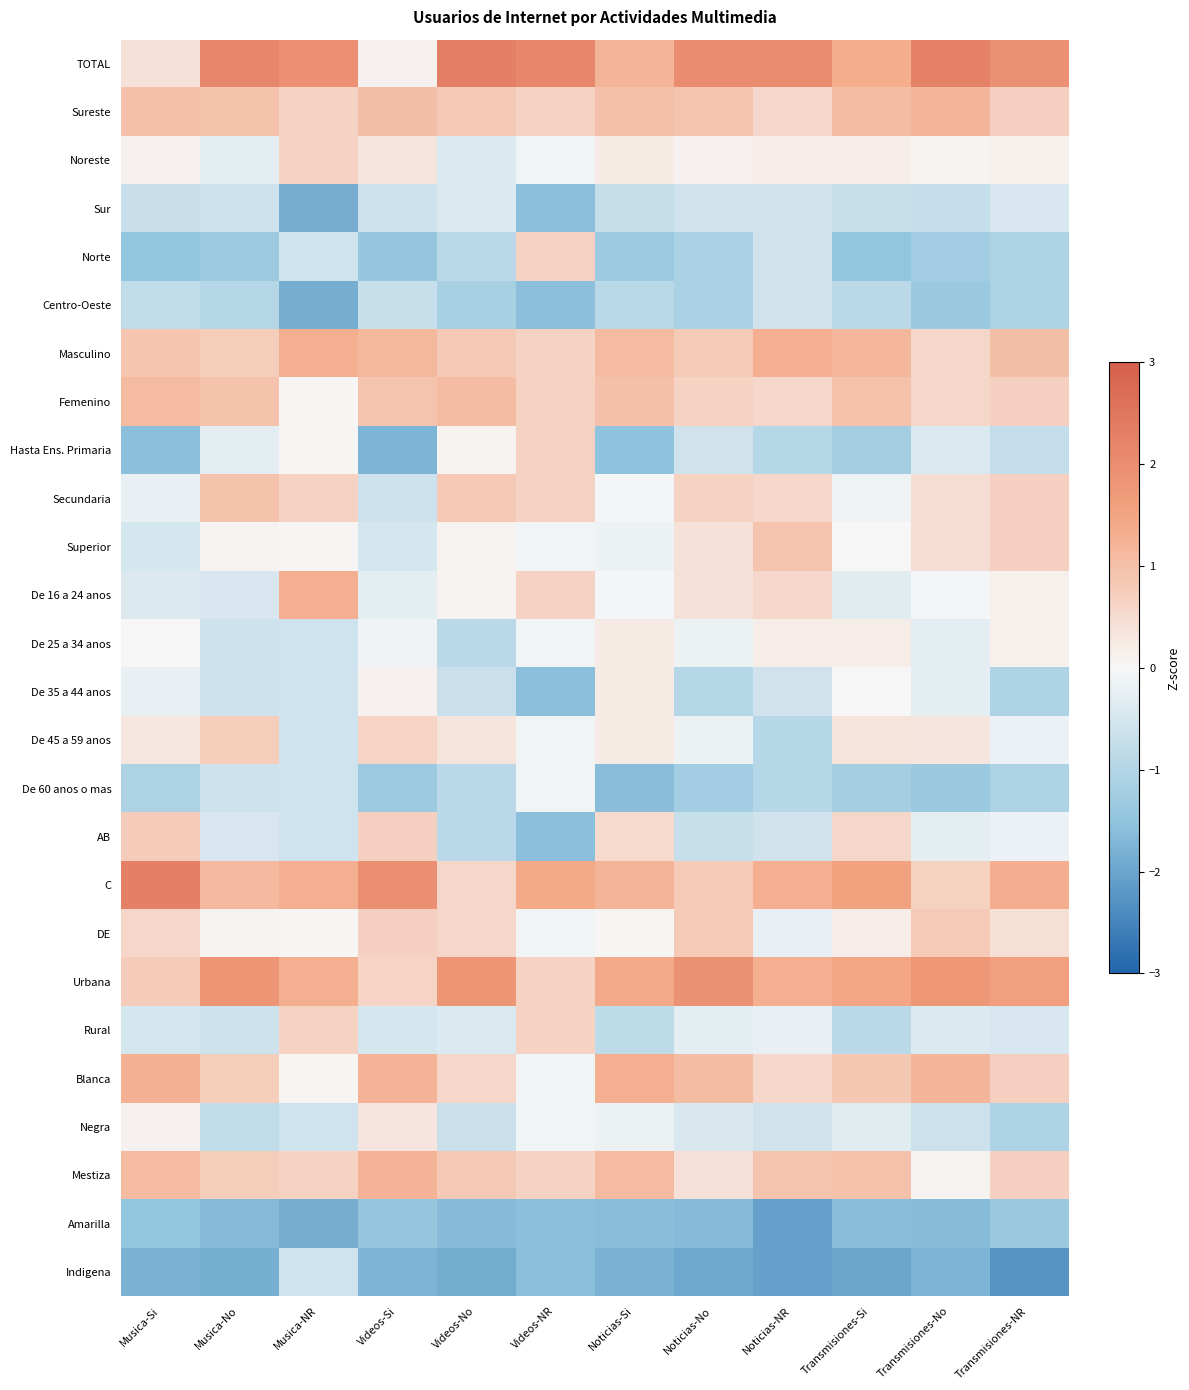

Reading left to right, extract all data points from this chart.

TOTAL: Musica-Si=0.4	Musica-No=2.2	Musica-NR=1.9	Videos-Si=0.1	Videos-No=2.3	Videos-NR=2.2	Noticias-Si=1.2	Noticias-No=2.0	Noticias-NR=2.1	Transmisiones-Si=1.4	Transmisiones-No=2.3	Transmisiones-NR=1.9
Sureste: Musica-Si=1.0	Musica-No=0.9	Musica-NR=0.7	Videos-Si=1.0	Videos-No=0.8	Videos-NR=0.7	Noticias-Si=1.0	Noticias-No=0.9	Noticias-NR=0.5	Transmisiones-Si=1.1	Transmisiones-No=1.2	Transmisiones-NR=0.7
Noreste: Musica-Si=0.1	Musica-No=-0.3	Musica-NR=0.7	Videos-Si=0.3	Videos-No=-0.4	Videos-NR=-0.1	Noticias-Si=0.2	Noticias-No=0.1	Noticias-NR=0.2	Transmisiones-Si=0.2	Transmisiones-No=0.1	Transmisiones-NR=0.1
Sur: Musica-Si=-0.7	Musica-No=-0.6	Musica-NR=-1.9	Videos-Si=-0.6	Videos-No=-0.4	Videos-NR=-1.6	Noticias-Si=-0.7	Noticias-No=-0.6	Noticias-NR=-0.6	Transmisiones-Si=-0.7	Transmisiones-No=-0.8	Transmisiones-NR=-0.5
Norte: Musica-Si=-1.5	Musica-No=-1.3	Musica-NR=-0.6	Videos-Si=-1.4	Videos-No=-0.9	Videos-NR=0.7	Noticias-Si=-1.3	Noticias-No=-1.1	Noticias-NR=-0.6	Transmisiones-Si=-1.5	Transmisiones-No=-1.3	Transmisiones-NR=-1.1
Centro-Oeste: Musica-Si=-0.8	Musica-No=-1.0	Musica-NR=-1.9	Videos-Si=-0.7	Videos-No=-1.2	Videos-NR=-1.6	Noticias-Si=-0.9	Noticias-No=-1.1	Noticias-NR=-0.6	Transmisiones-Si=-0.9	Transmisiones-No=-1.4	Transmisiones-NR=-1.1
Masculino: Musica-Si=0.9	Musica-No=0.8	Musica-NR=1.3	Videos-Si=1.1	Videos-No=0.8	Videos-NR=0.7	Noticias-Si=1.1	Noticias-No=0.8	Noticias-NR=1.3	Transmisiones-Si=1.2	Transmisiones-No=0.6	Transmisiones-NR=1.0
Femenino: Musica-Si=1.1	Musica-No=0.9	Musica-NR=0.0	Videos-Si=0.9	Videos-No=1.1	Videos-NR=0.7	Noticias-Si=1.0	Noticias-No=0.7	Noticias-NR=0.5	Transmisiones-Si=1.0	Transmisiones-No=0.6	Transmisiones-NR=0.7
Hasta Ens. Primaria: Musica-Si=-1.6	Musica-No=-0.3	Musica-NR=0.0	Videos-Si=-1.7	Videos-No=0.1	Videos-NR=0.7	Noticias-Si=-1.5	Noticias-No=-0.6	Noticias-NR=-1.0	Transmisiones-Si=-1.2	Transmisiones-No=-0.4	Transmisiones-NR=-0.8
Secundaria: Musica-Si=-0.2	Musica-No=0.9	Musica-NR=0.7	Videos-Si=-0.6	Videos-No=0.8	Videos-NR=0.7	Noticias-Si=-0.1	Noticias-No=0.7	Noticias-NR=0.5	Transmisiones-Si=-0.1	Transmisiones-No=0.4	Transmisiones-NR=0.7
Superior: Musica-Si=-0.5	Musica-No=0.1	Musica-NR=0.0	Videos-Si=-0.5	Videos-No=0.1	Videos-NR=-0.1	Noticias-Si=-0.2	Noticias-No=0.4	Noticias-NR=0.9	Transmisiones-Si=-0.0	Transmisiones-No=0.4	Transmisiones-NR=0.7
De 16 a 24 anos: Musica-Si=-0.4	Musica-No=-0.4	Musica-NR=1.3	Videos-Si=-0.3	Videos-No=0.1	Videos-NR=0.7	Noticias-Si=-0.1	Noticias-No=0.4	Noticias-NR=0.5	Transmisiones-Si=-0.3	Transmisiones-No=-0.0	Transmisiones-NR=0.1
De 25 a 34 anos: Musica-Si=0.0	Musica-No=-0.6	Musica-NR=-0.6	Videos-Si=-0.1	Videos-No=-0.9	Videos-NR=-0.1	Noticias-Si=0.2	Noticias-No=-0.2	Noticias-NR=0.2	Transmisiones-Si=0.2	Transmisiones-No=-0.3	Transmisiones-NR=0.1
De 35 a 44 anos: Musica-Si=-0.2	Musica-No=-0.6	Musica-NR=-0.6	Videos-Si=0.1	Videos-No=-0.7	Videos-NR=-1.6	Noticias-Si=0.2	Noticias-No=-1.0	Noticias-NR=-0.6	Transmisiones-Si=-0.0	Transmisiones-No=-0.3	Transmisiones-NR=-1.1
De 45 a 59 anos: Musica-Si=0.3	Musica-No=0.8	Musica-NR=-0.6	Videos-Si=0.6	Videos-No=0.3	Videos-NR=-0.1	Noticias-Si=0.2	Noticias-No=-0.2	Noticias-NR=-1.0	Transmisiones-Si=0.4	Transmisiones-No=0.3	Transmisiones-NR=-0.2
De 60 anos o mas: Musica-Si=-1.1	Musica-No=-0.6	Musica-NR=-0.6	Videos-Si=-1.3	Videos-No=-0.9	Videos-NR=-0.1	Noticias-Si=-1.6	Noticias-No=-1.3	Noticias-NR=-1.0	Transmisiones-Si=-1.2	Transmisiones-No=-1.4	Transmisiones-NR=-1.1
AB: Musica-Si=0.8	Musica-No=-0.4	Musica-NR=-0.6	Videos-Si=0.7	Videos-No=-0.9	Videos-NR=-1.6	Noticias-Si=0.5	Noticias-No=-0.7	Noticias-NR=-0.6	Transmisiones-Si=0.6	Transmisiones-No=-0.3	Transmisiones-NR=-0.2
C: Musica-Si=2.3	Musica-No=1.1	Musica-NR=1.3	Videos-Si=2.0	Videos-No=0.6	Videos-NR=1.4	Noticias-Si=1.2	Noticias-No=0.8	Noticias-NR=1.3	Transmisiones-Si=1.6	Transmisiones-No=0.7	Transmisiones-NR=1.3
DE: Musica-Si=0.6	Musica-No=0.1	Musica-NR=0.0	Videos-Si=0.7	Videos-No=0.6	Videos-NR=-0.1	Noticias-Si=0.0	Noticias-No=0.8	Noticias-NR=-0.2	Transmisiones-Si=0.2	Transmisiones-No=0.8	Transmisiones-NR=0.4
Urbana: Musica-Si=0.8	Musica-No=1.8	Musica-NR=1.3	Videos-Si=0.6	Videos-No=1.8	Videos-NR=0.7	Noticias-Si=1.4	Noticias-No=1.9	Noticias-NR=1.3	Transmisiones-Si=1.5	Transmisiones-No=1.8	Transmisiones-NR=1.6
Rural: Musica-Si=-0.5	Musica-No=-0.6	Musica-NR=0.7	Videos-Si=-0.5	Videos-No=-0.4	Videos-NR=0.7	Noticias-Si=-0.8	Noticias-No=-0.3	Noticias-NR=-0.2	Transmisiones-Si=-0.9	Transmisiones-No=-0.4	Transmisiones-NR=-0.5
Blanca: Musica-Si=1.3	Musica-No=0.8	Musica-NR=0.0	Videos-Si=1.2	Videos-No=0.6	Videos-NR=-0.1	Noticias-Si=1.3	Noticias-No=1.1	Noticias-NR=0.5	Transmisiones-Si=0.9	Transmisiones-No=1.2	Transmisiones-NR=0.7
Negra: Musica-Si=0.1	Musica-No=-0.8	Musica-NR=-0.6	Videos-Si=0.3	Videos-No=-0.7	Videos-NR=-0.1	Noticias-Si=-0.2	Noticias-No=-0.4	Noticias-NR=-0.6	Transmisiones-Si=-0.3	Transmisiones-No=-0.6	Transmisiones-NR=-1.1
Mestiza: Musica-Si=1.1	Musica-No=0.8	Musica-NR=0.7	Videos-Si=1.2	Videos-No=0.8	Videos-NR=0.7	Noticias-Si=1.1	Noticias-No=0.4	Noticias-NR=0.9	Transmisiones-Si=1.0	Transmisiones-No=0.1	Transmisiones-NR=0.7
Amarilla: Musica-Si=-1.5	Musica-No=-1.7	Musica-NR=-1.9	Videos-Si=-1.4	Videos-No=-1.6	Videos-NR=-1.6	Noticias-Si=-1.6	Noticias-No=-1.7	Noticias-NR=-2.1	Transmisiones-Si=-1.6	Transmisiones-No=-1.6	Transmisiones-NR=-1.4
Indigena: Musica-Si=-1.8	Musica-No=-1.8	Musica-NR=-0.6	Videos-Si=-1.7	Videos-No=-1.9	Videos-NR=-1.6	Noticias-Si=-1.8	Noticias-No=-1.9	Noticias-NR=-2.1	Transmisiones-Si=-2.0	Transmisiones-No=-1.7	Transmisiones-NR=-2.3